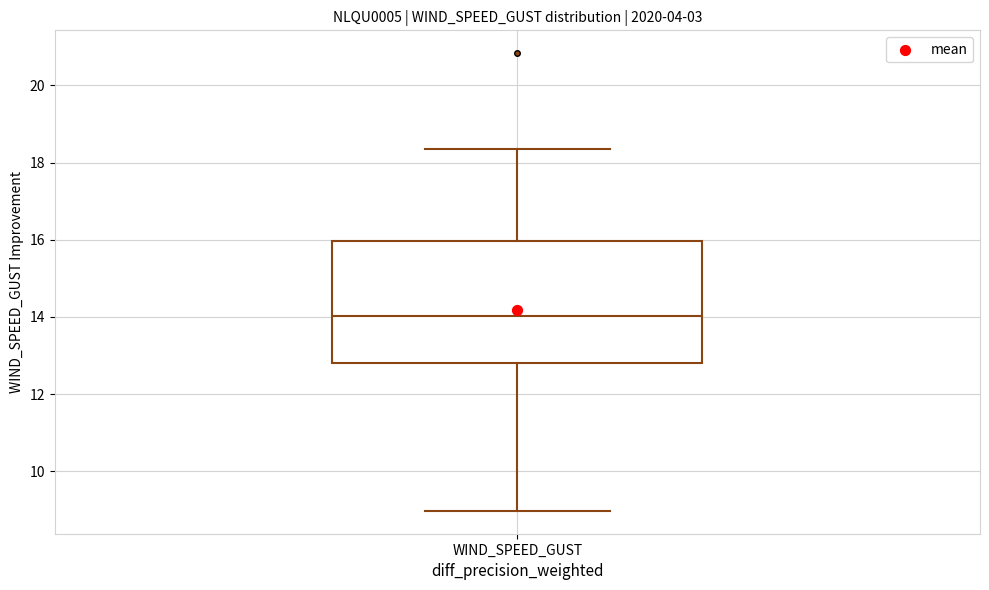

Read this box plot against the y-axis: the position of the median line, the range covered by the box, and the ends of both whiskers. The values are not printed on the chart, so give them approximately, as read against the axis.

median 14.0, box 12.8 to 16.0, whiskers 9.0 to 18.4